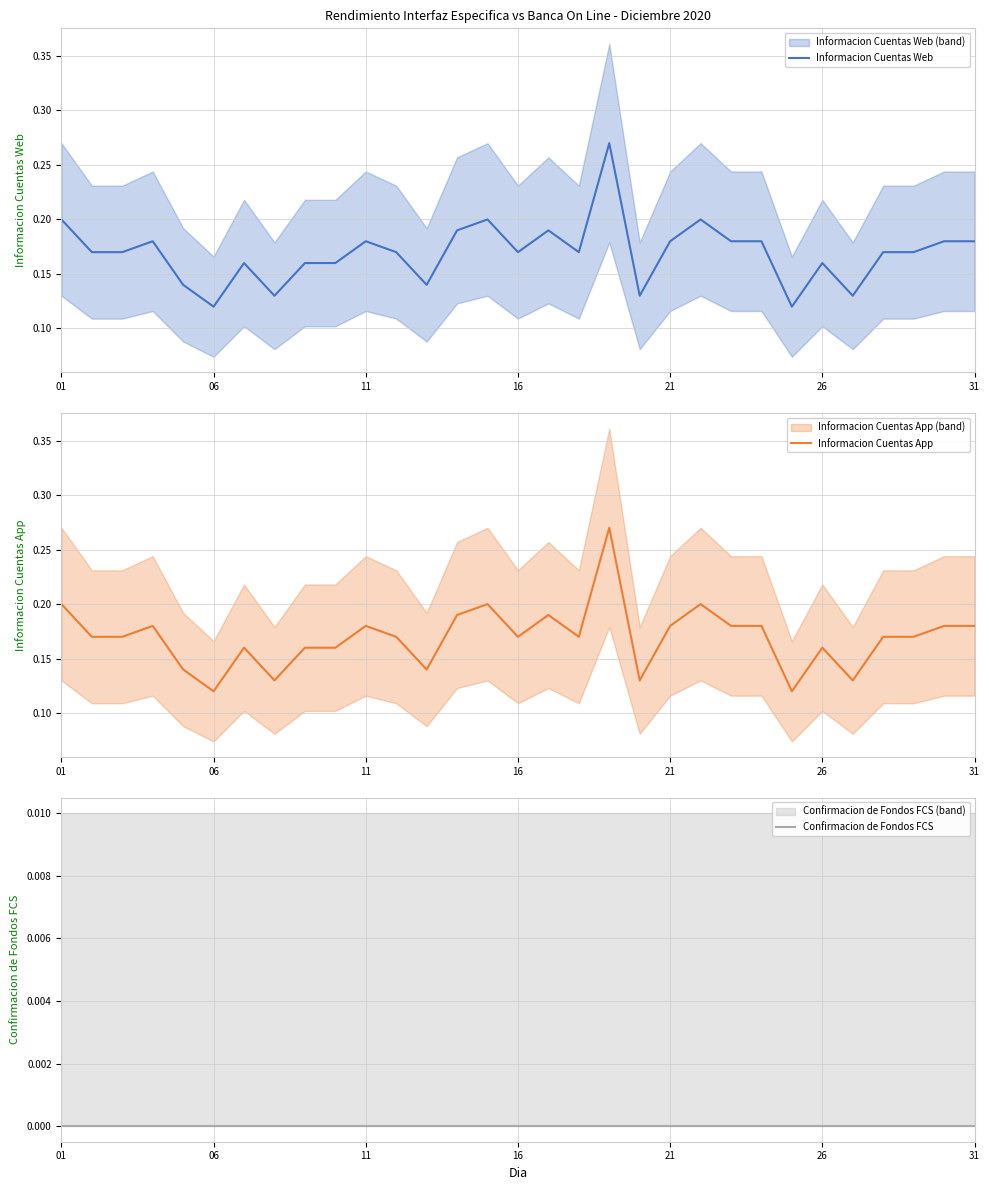

Does the chart display data point markers on the line(s)?

No